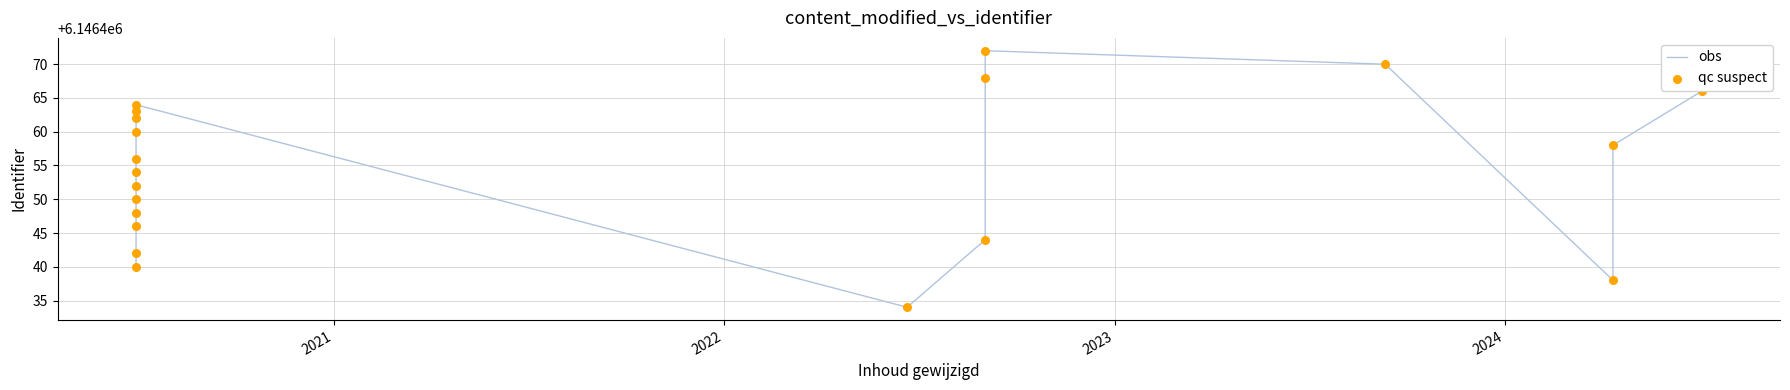

What is the total value across all series at 2023?

12292896